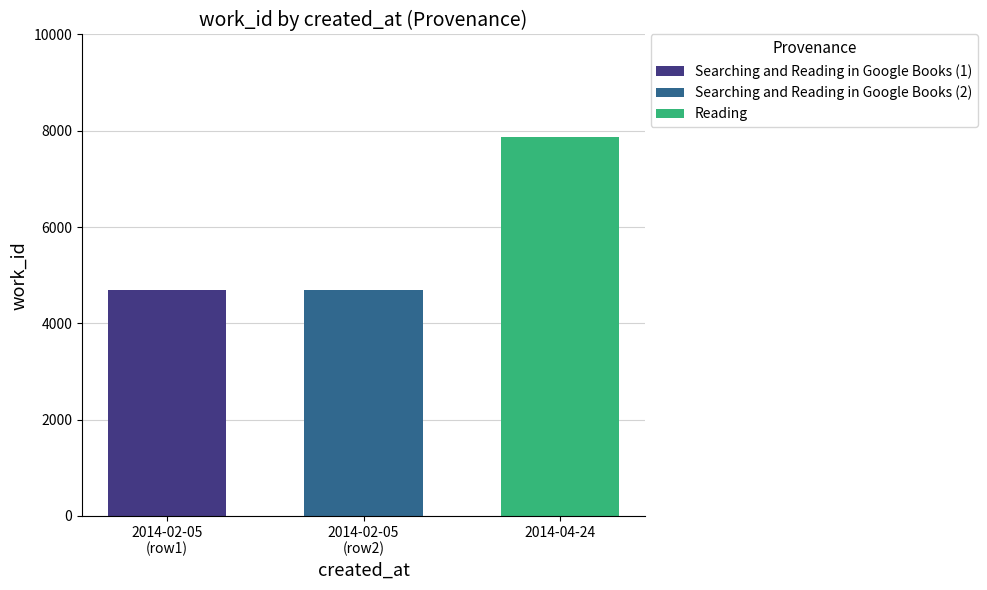

Which series has the widest spread of values?

Searching and Reading in Google Books (1)